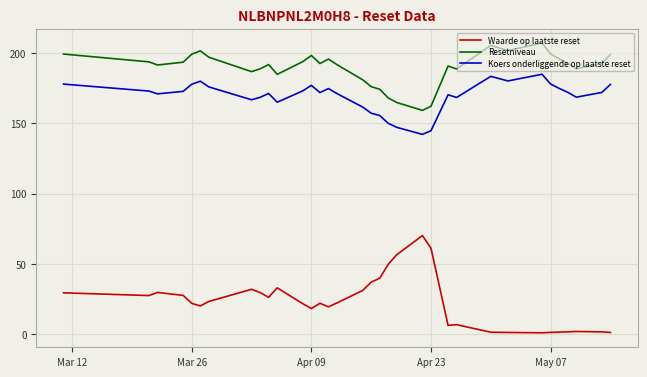

List the series in order of their peak value, highest first.

Resetniveau, Koers onderliggende op laatste reset, Waarde op laatste reset